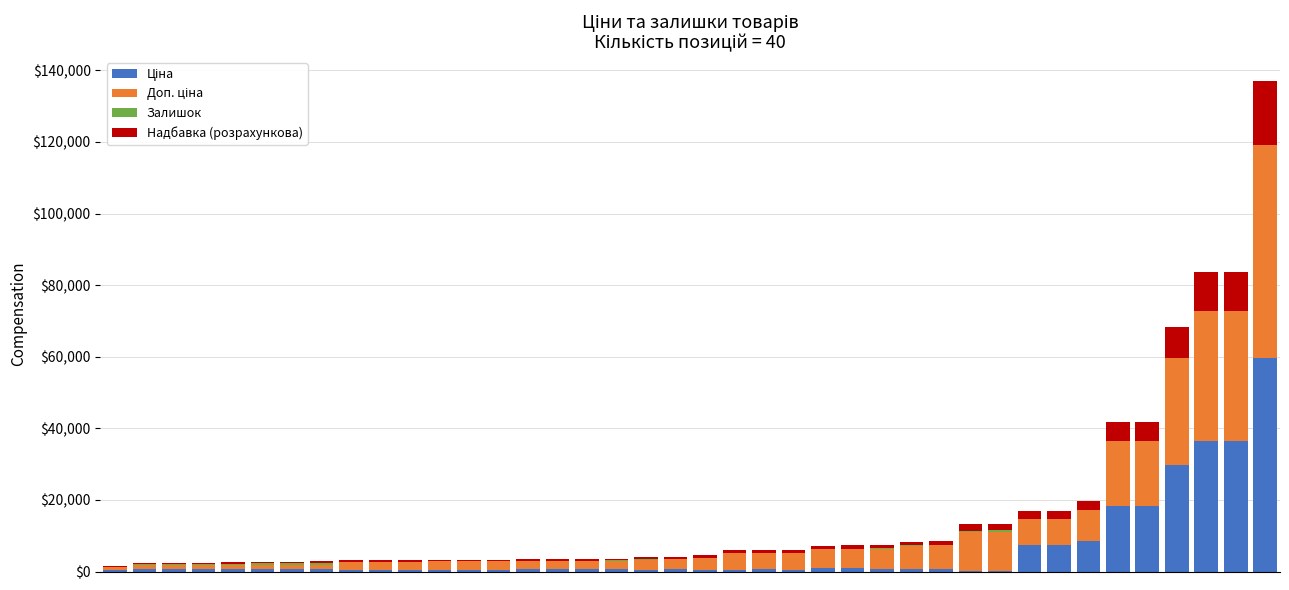

List the labels in order of Ціна value, largest first.

39, 37, 38, 36, 34, 35, 33, 31, 32, 25, 24, 1, 2, 3, 4, 5, 6, 7, 22, 19, 28, 27, 14, 16, 17, 15, 26, 0, 23, 21, 18, 20, 11, 12, 13, 8, 9, 10, 29, 30